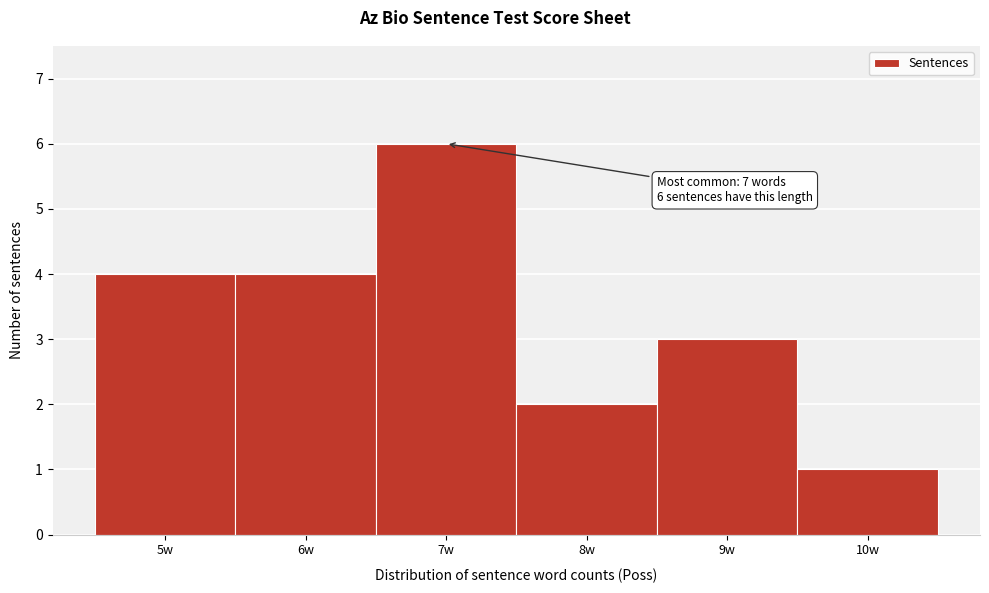

Which range on the x-axis has the tallest bar?

6.5 to 7.5